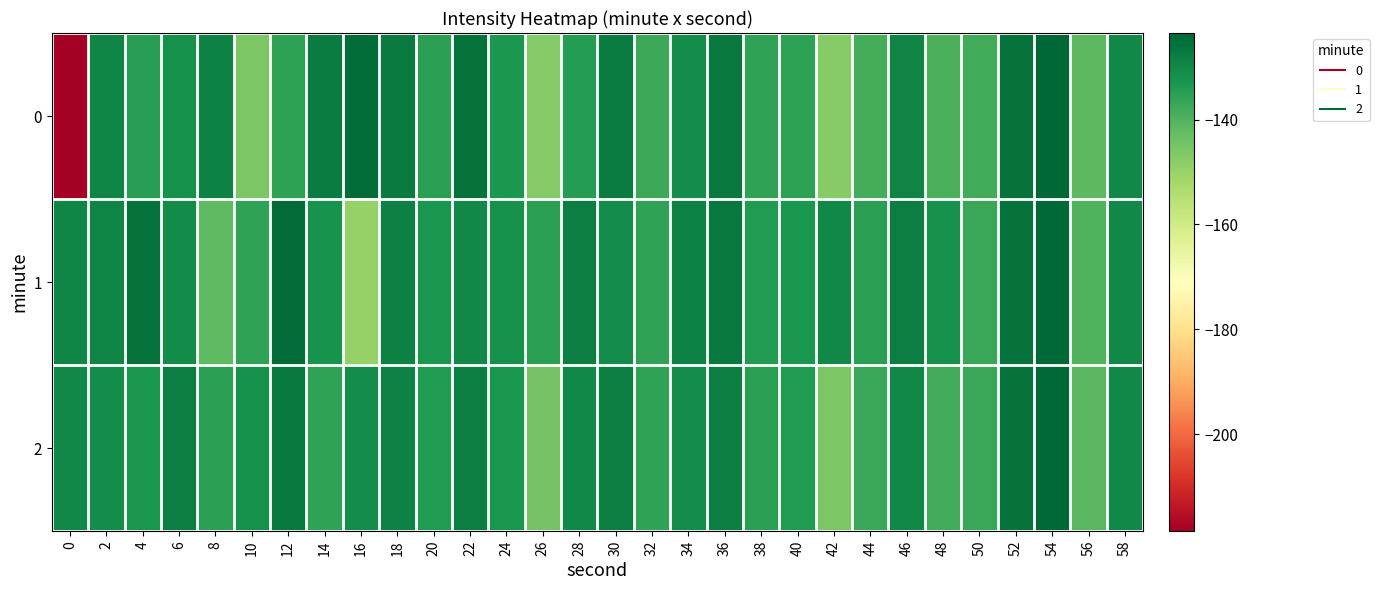

Rank the series by their maximum value, from lowest to highest.

1, 2, 0